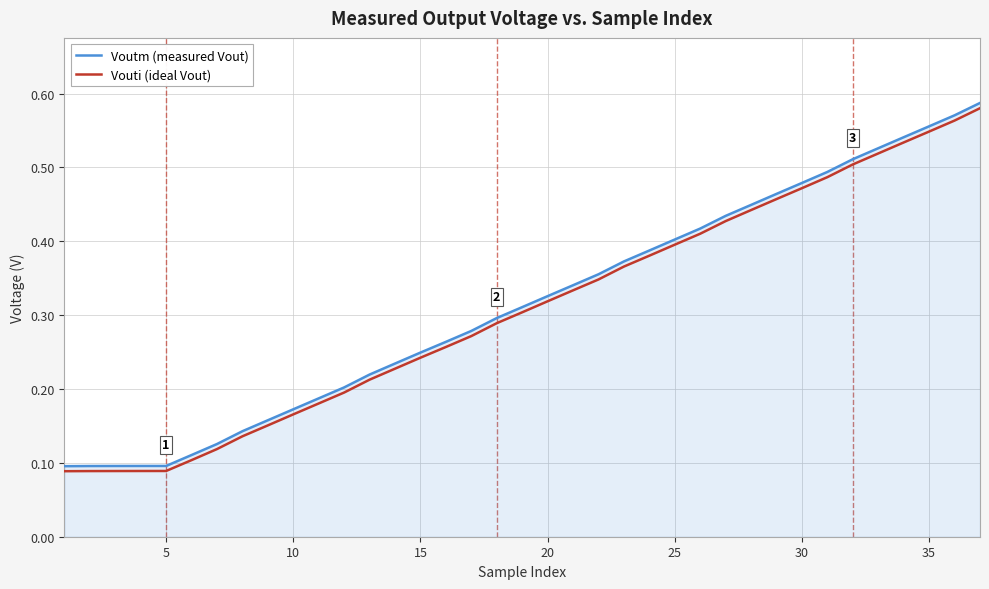

What are all the series names shown in the legend?

Voutm (measured Vout), Vouti (ideal Vout)